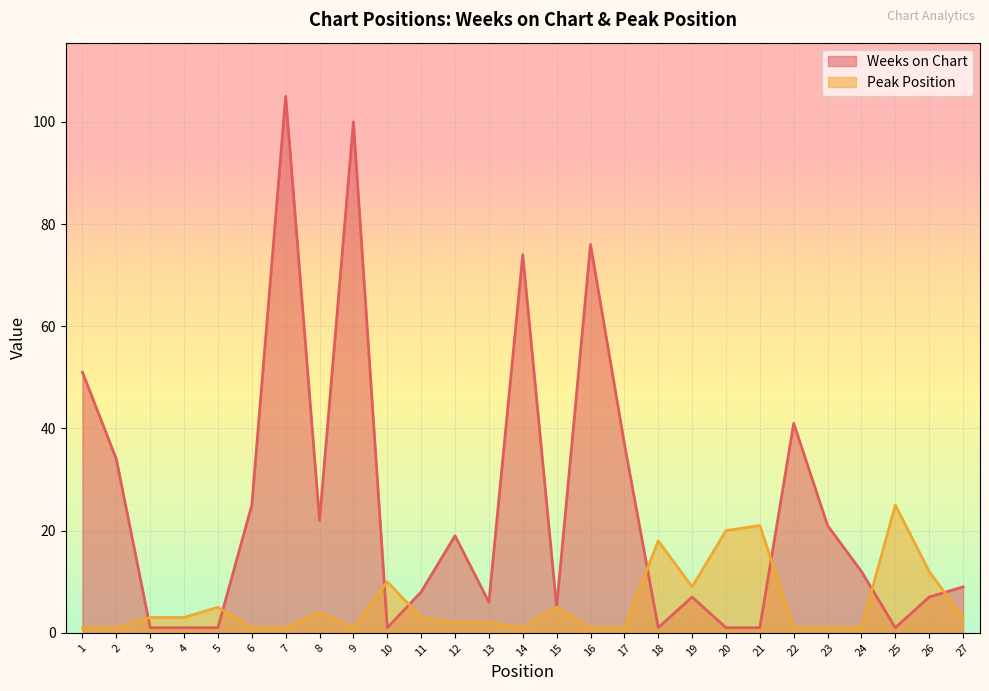

Rank the categories by Peak Position value from lowest to highest.

1, 2, 6, 7, 9, 14, 16, 17, 22, 23, 24, 12, 13, 3, 4, 11, 27, 8, 5, 15, 19, 10, 26, 18, 20, 21, 25